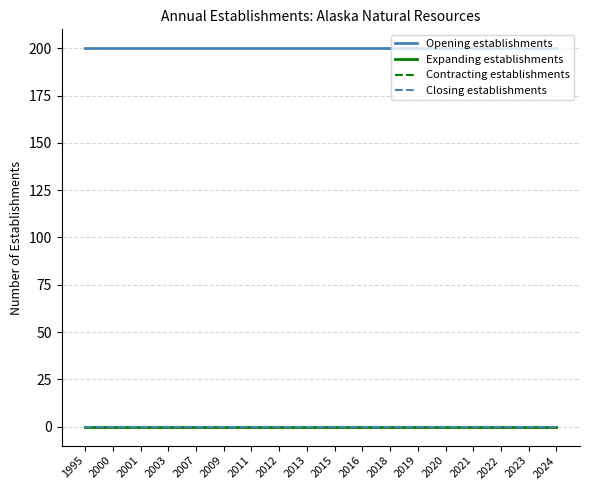

Between 2003 and 2021, which series saw the biggest shift?

Opening establishments